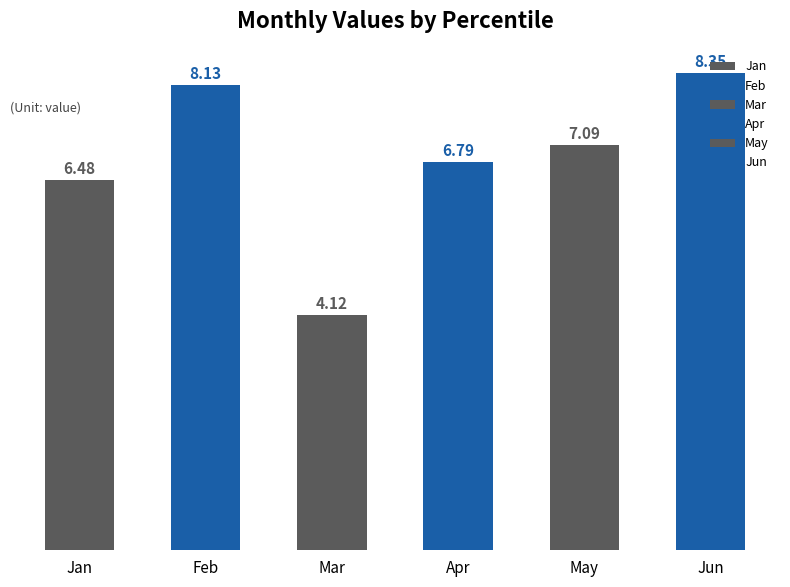

Count the number of data series in this chart.

6